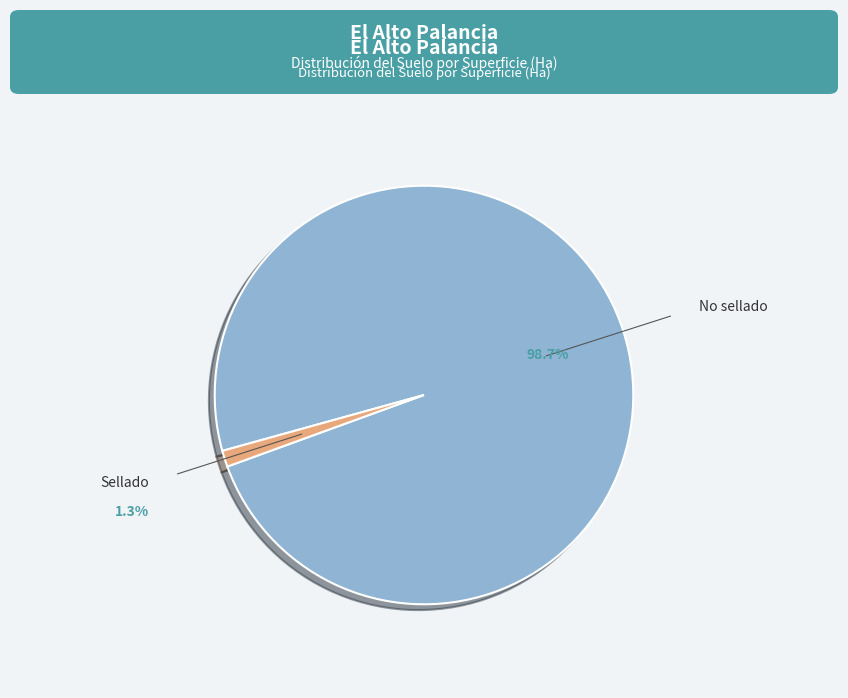

Which category has the biggest portion of the pie?

No sellado